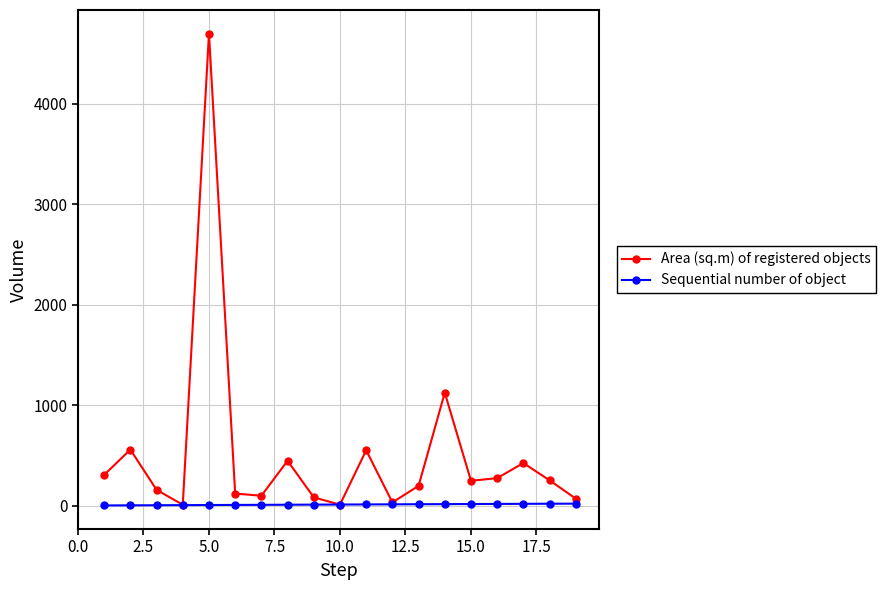

True or false: Area (sq.m) of registered objects has more than 1 points higher than both neighbors.

True